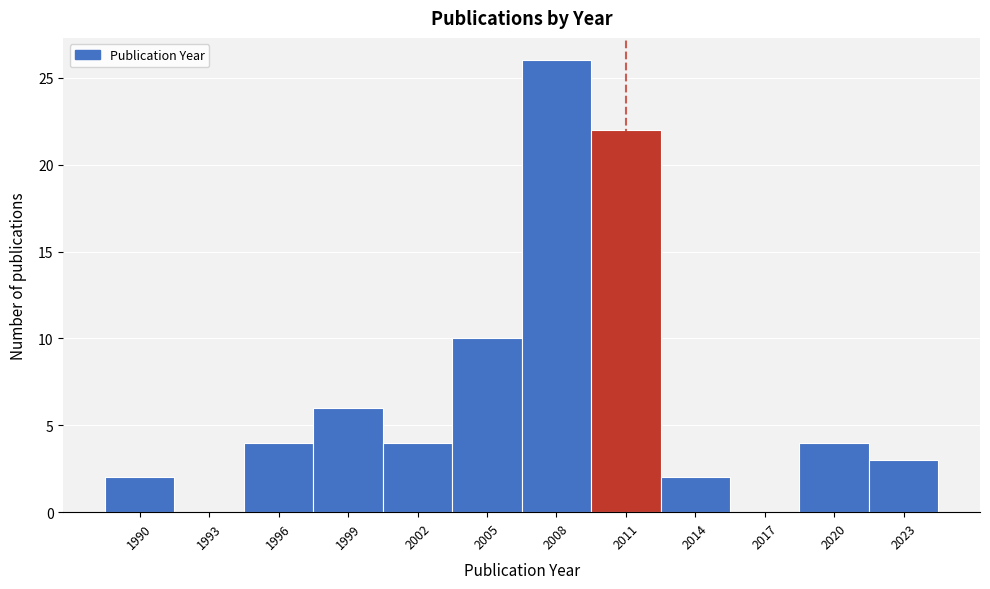

Reading left to right, extract all data points from this chart.

1990=2	1993=0	1996=4	1999=6	2002=4	2005=10	2008=26	2011=22	2014=2	2017=0	2020=4	2023=3